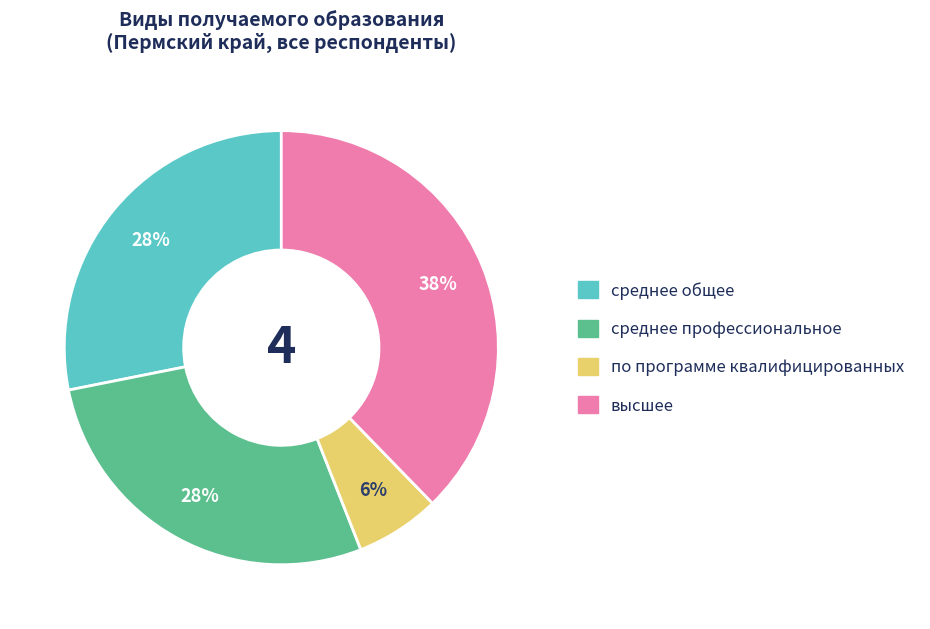

Is there a majority slice in this chart?

No